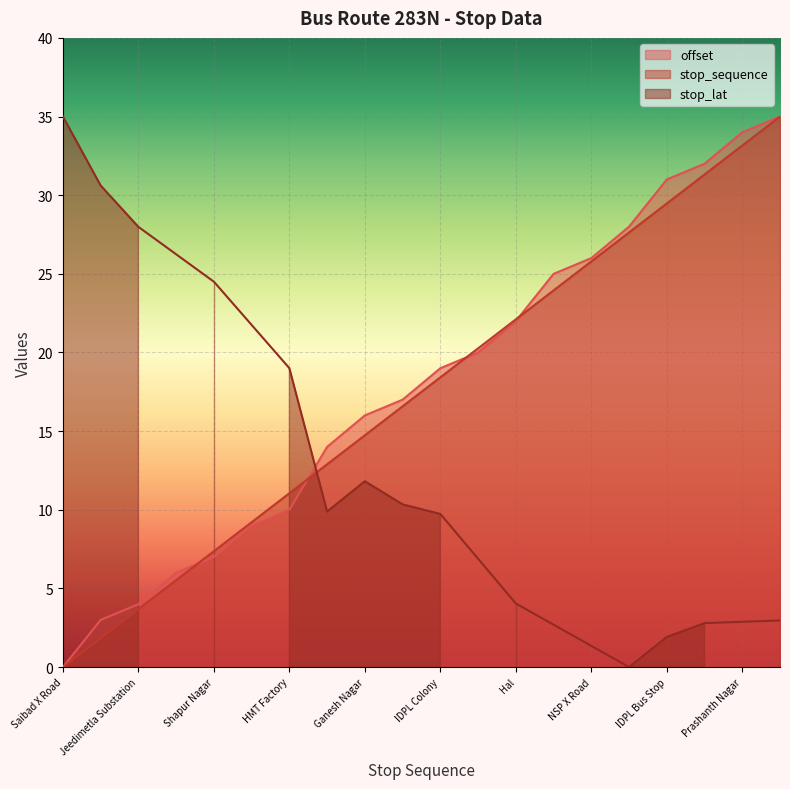

Is it true that stop_sequence equals 31.7 at Hal?

False